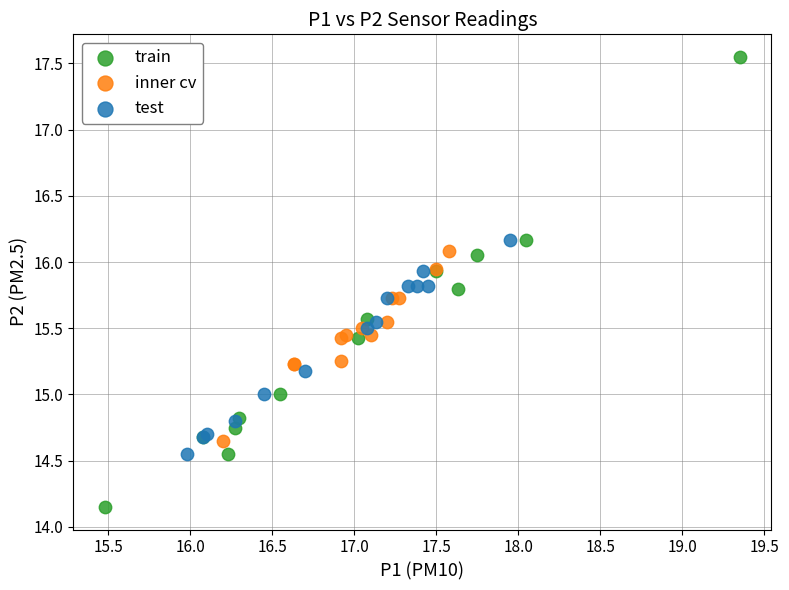

Which series contains the lowest Y value?

train